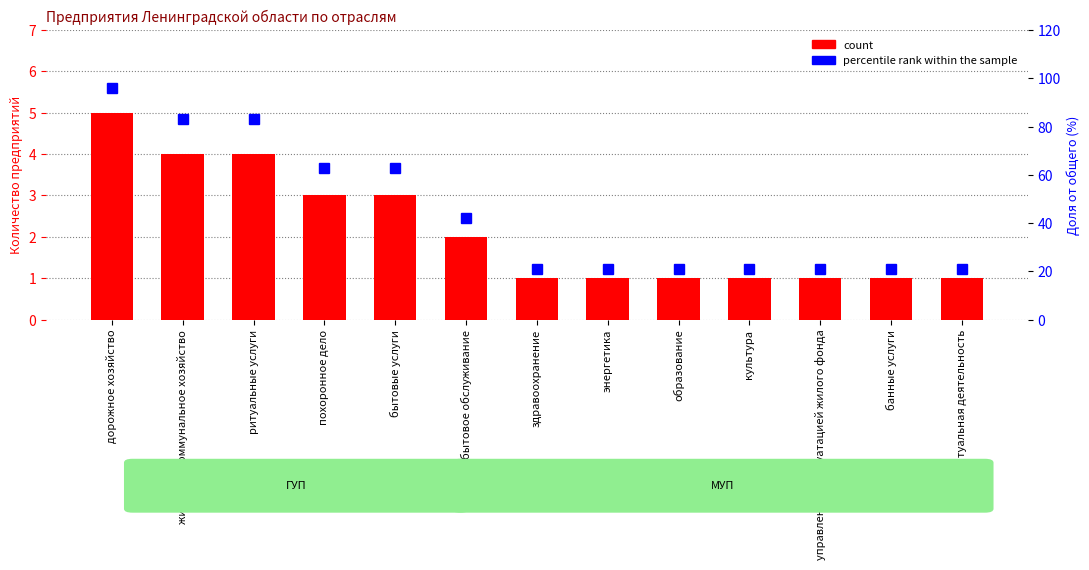

The count series shows 3 at бытовые услуги. True or false?

True